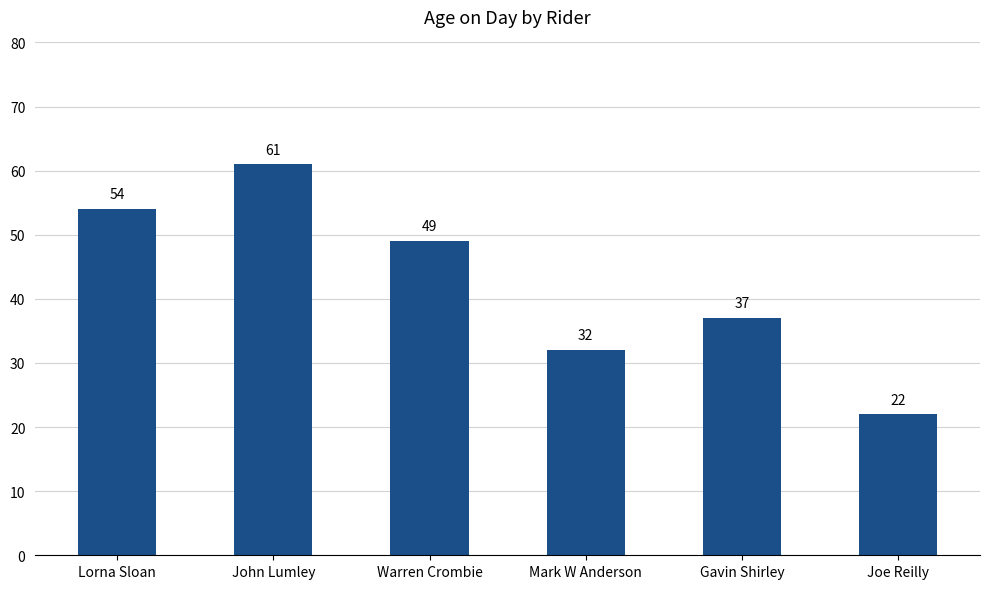

How many data points are less than 49?

3